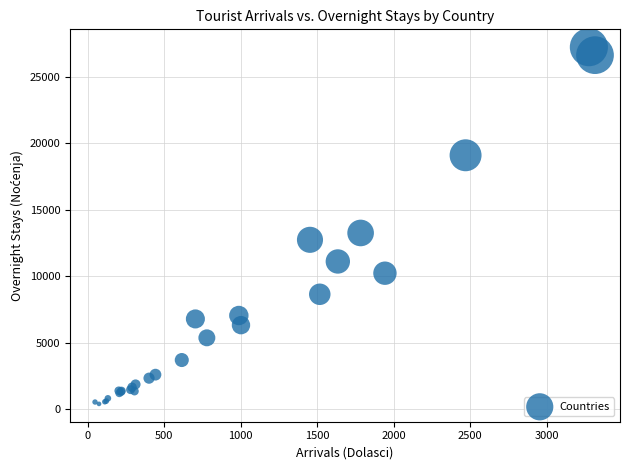

What Y value in the scatter plot is closest to 13811?

13252